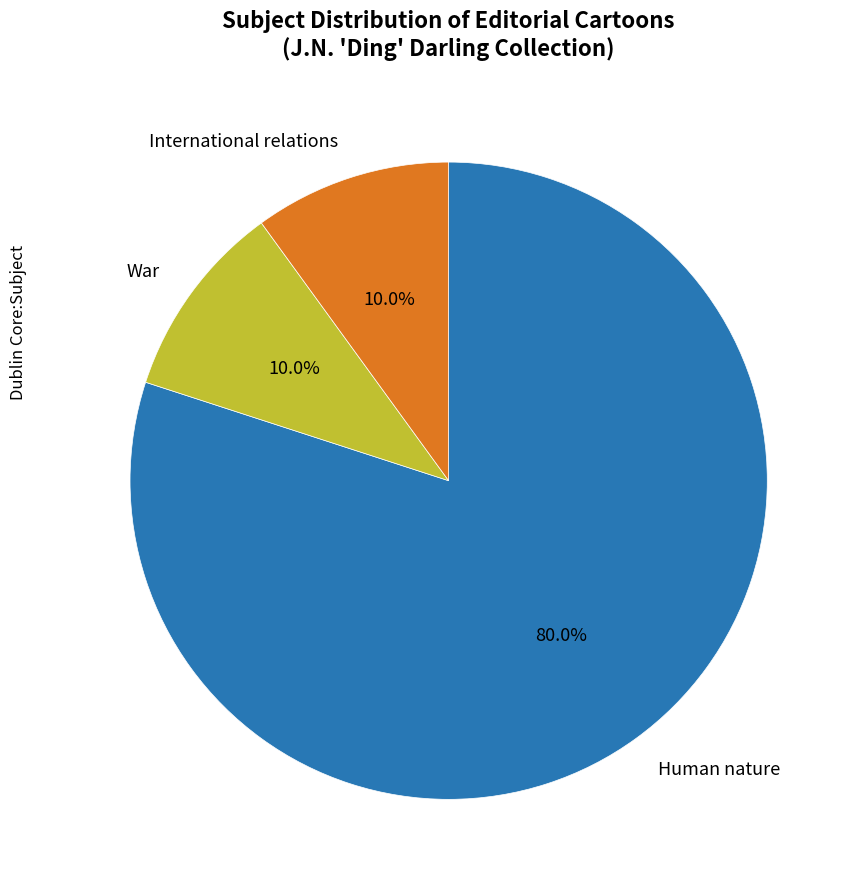

Approximately how many times larger is the value at Human nature compared to International relations?

8.0